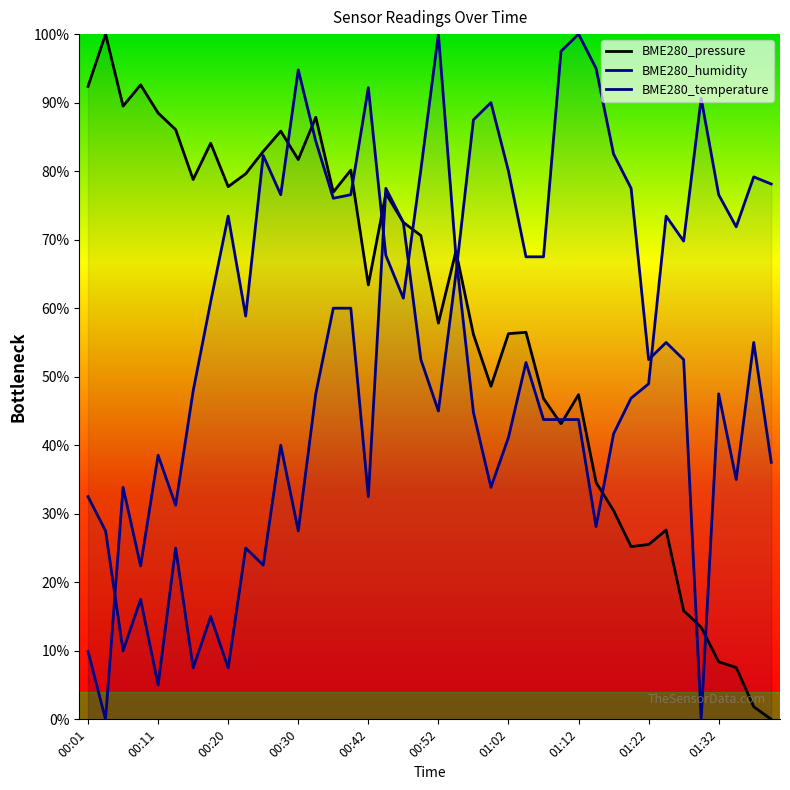

What is the label of the 3rd point from the left?

00:06